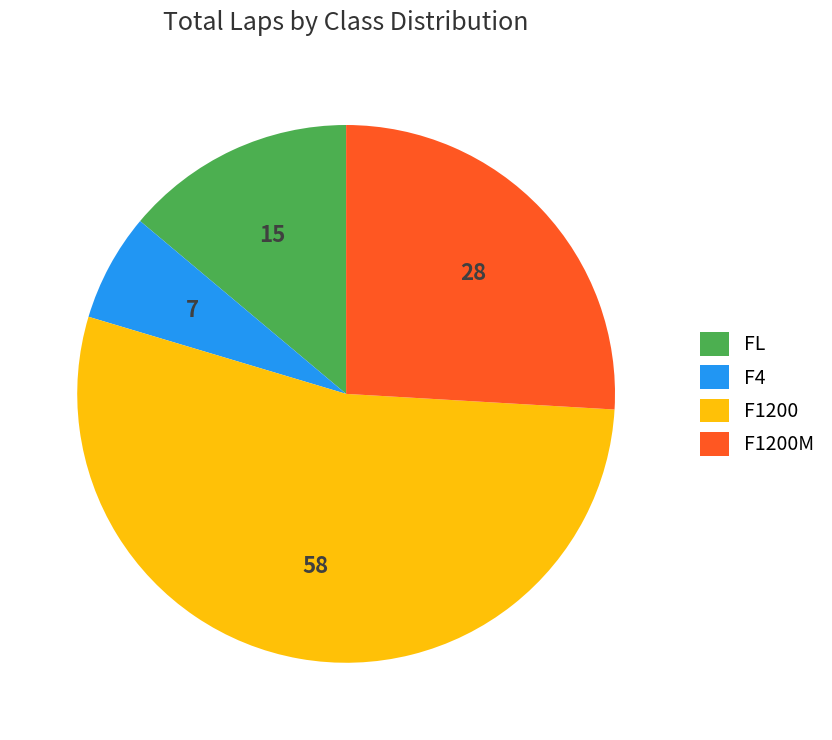

The F4 slice represents 2% of the pie. True or false?

False